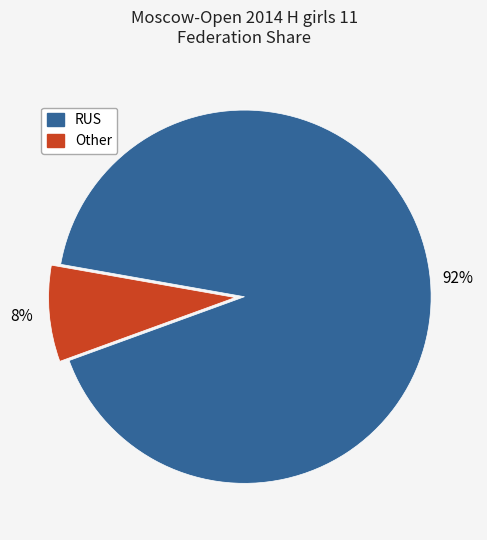

Between Other and RUS, which is larger?

RUS